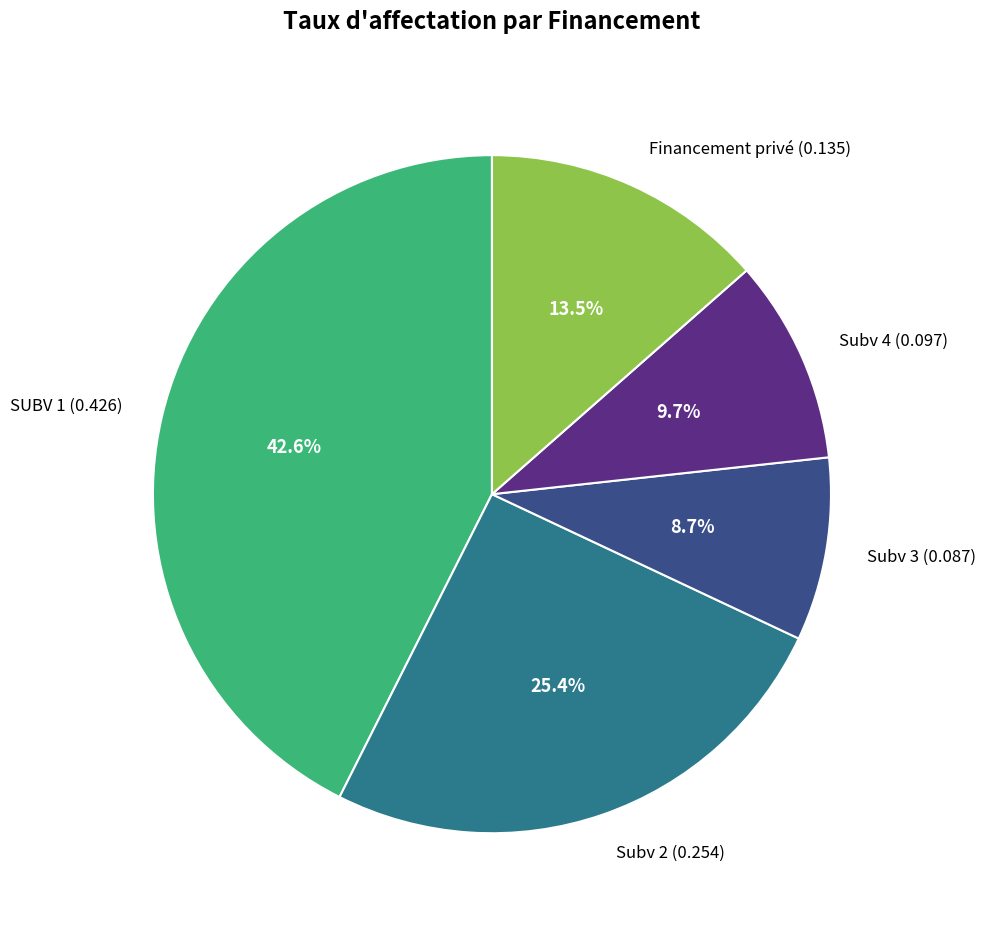

Combined, do Subv 3 (0.087) and Subv 4 (0.097) account for over 50%?

No